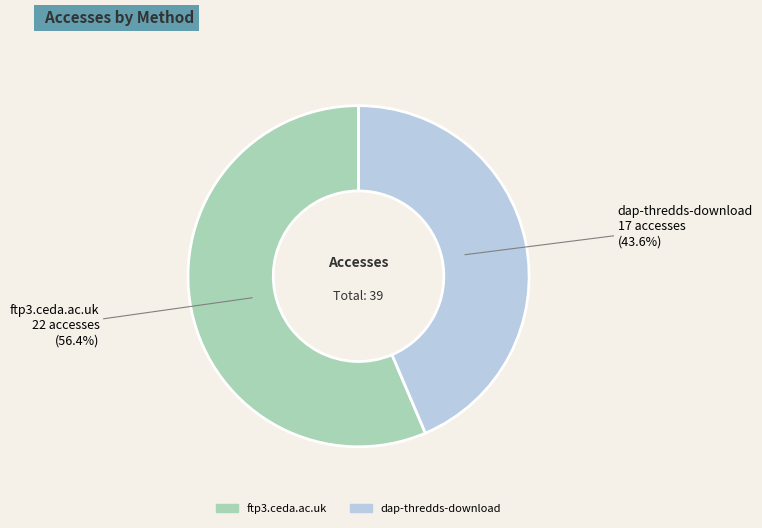

Rank the categories by value from highest to lowest.

ftp3.ceda.ac.uk, dap-thredds-download